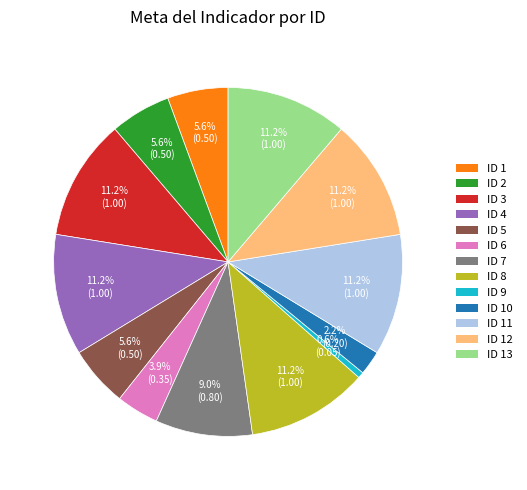

To the nearest percent, what portion does ID 9 represent?

1%